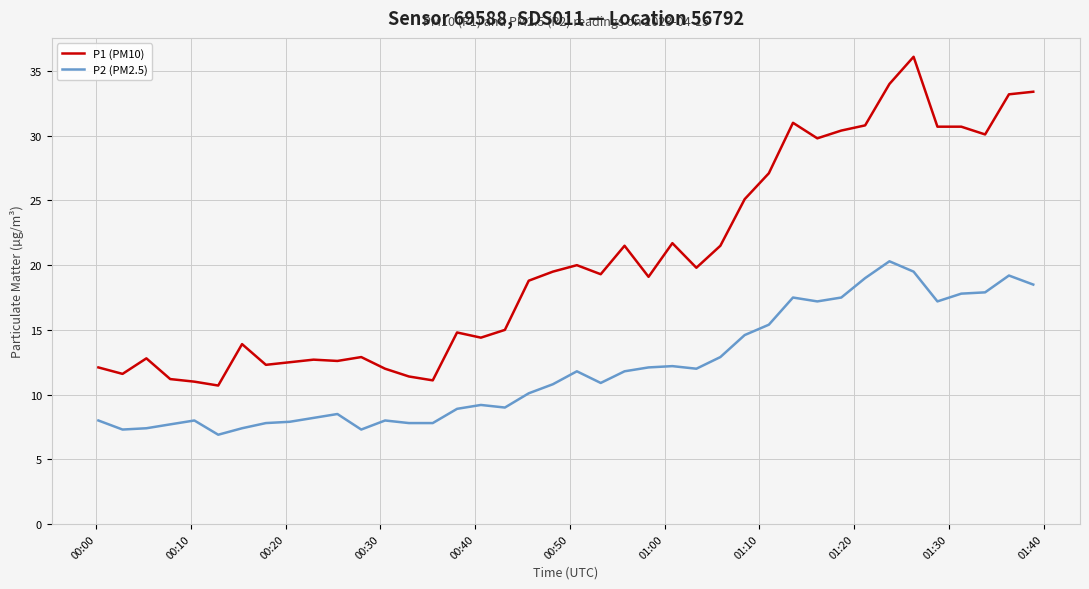

What is the highest value of the P1 (PM10) series?

36.1